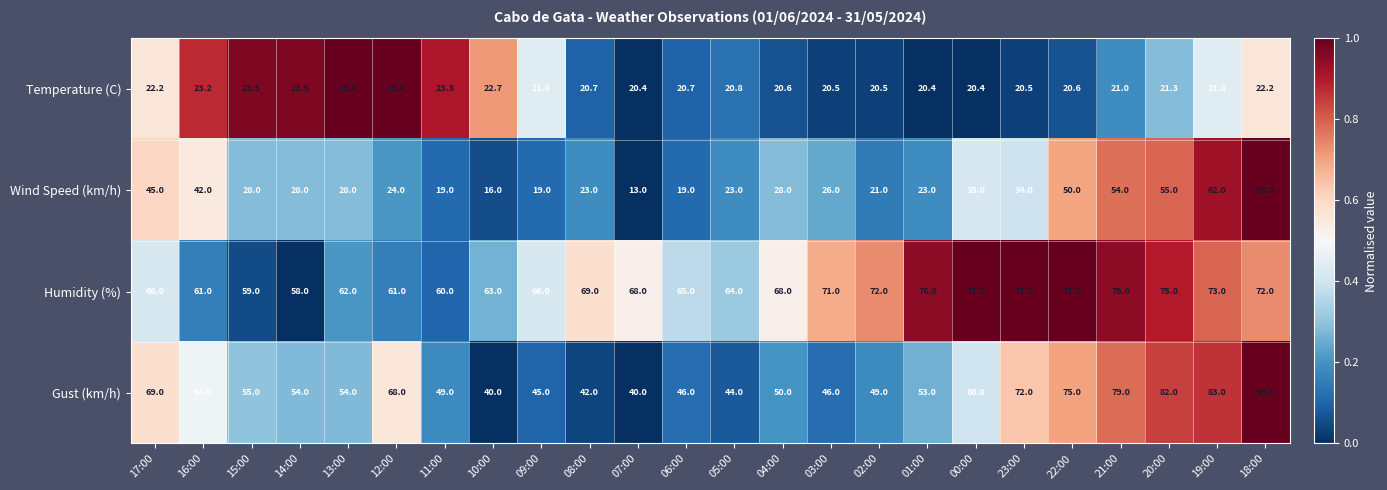

Which series has the largest total across all categories?

Humidity (%)